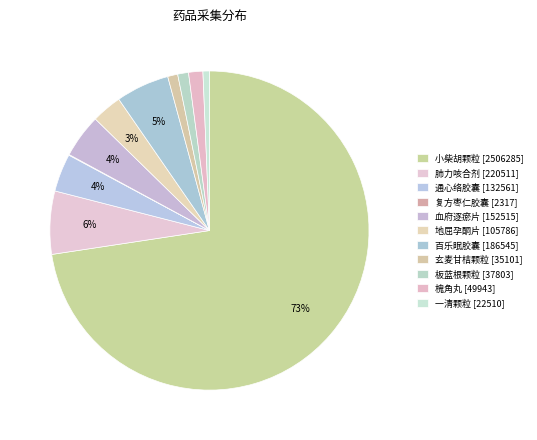

To the nearest percent, what is the difference between the largest and smallest slice percentages?

73%